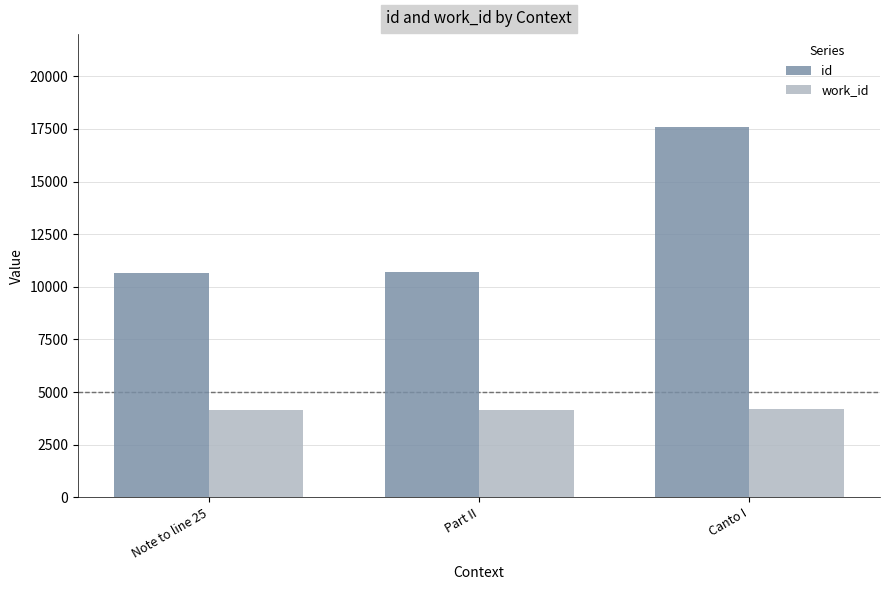

What value does the work_id series have at Canto I, to the nearest 10?

4210